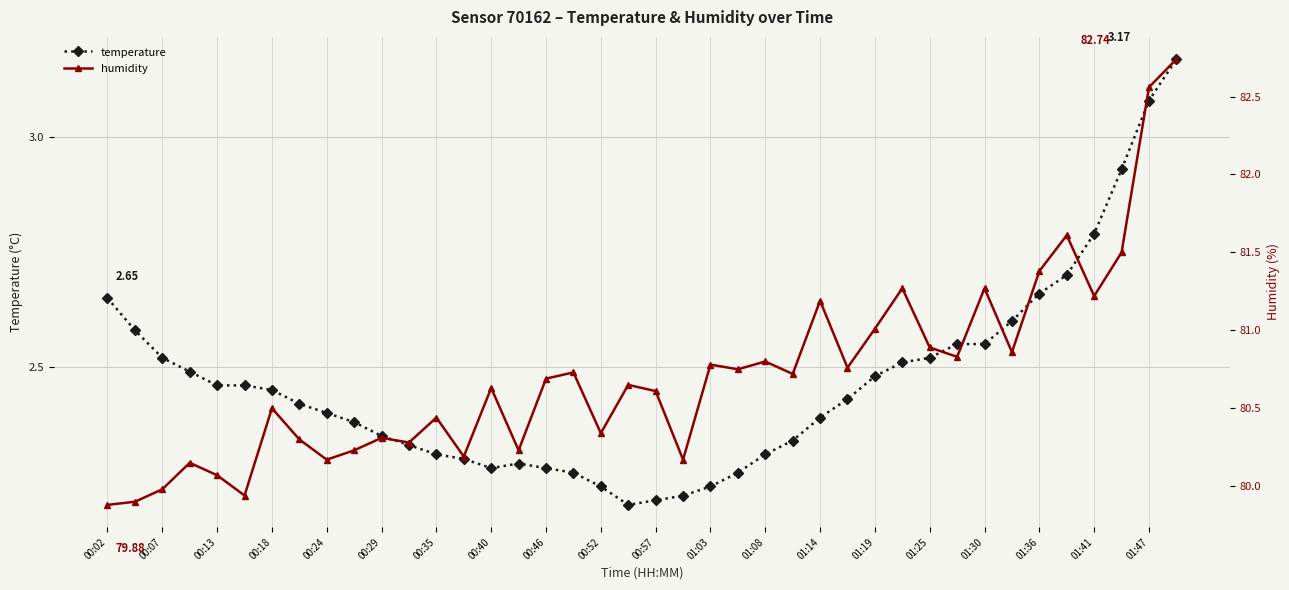

How many interior local valleys does the humidity series have?

13